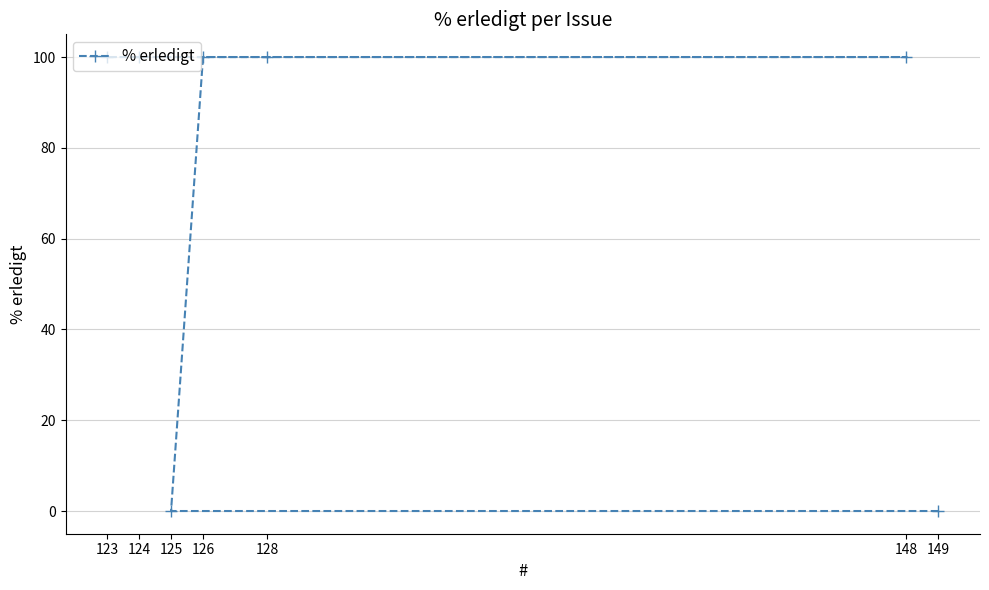

Reading left to right, list all the values displayed in this chart.

123=100	124=100	125=0	126=100	128=100	148=100	149=0